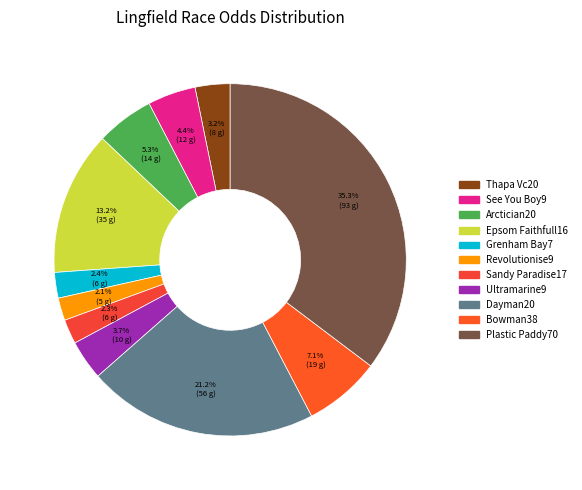

To the nearest percent, what is the combined percentage of Dayman20 and Sandy Paradise17?

23%